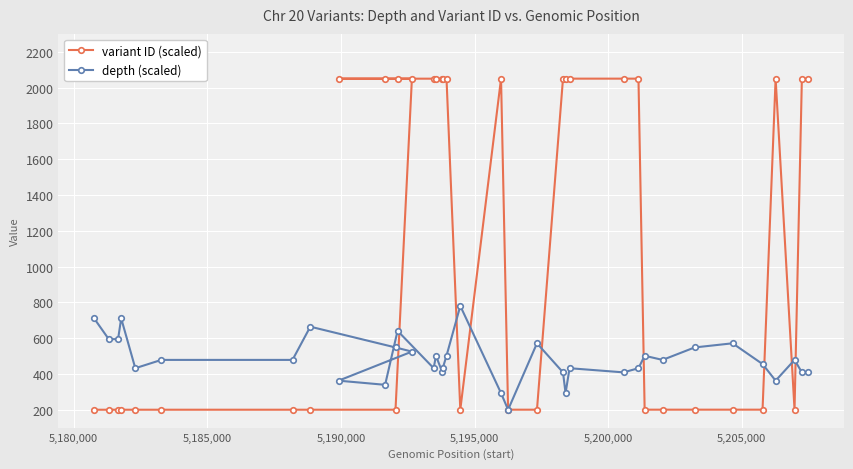

Which series has the widest spread of values?

variant ID (scaled)